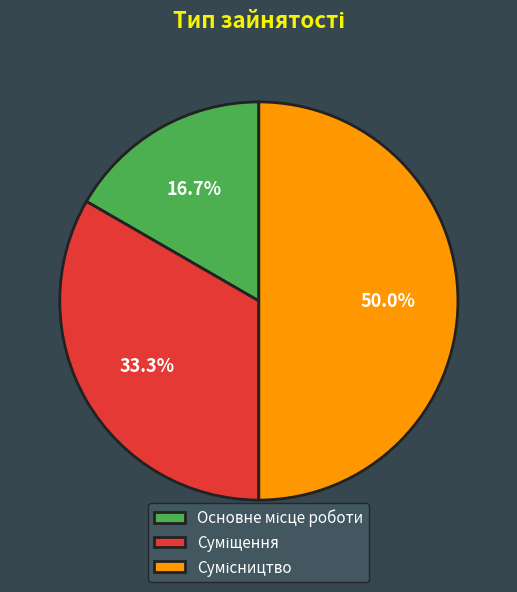

True or false: Сумісництво accounts for 38% of the total.

False